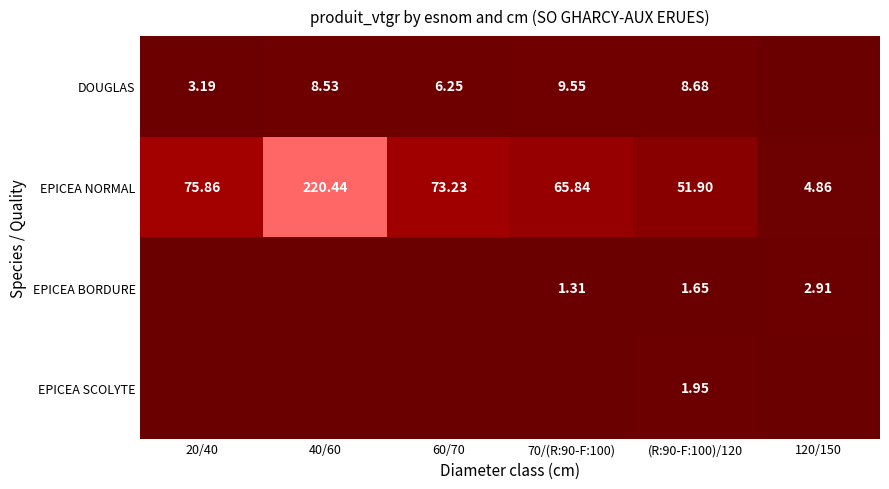

Is it true that EPICEA NORMAL equals 1.7 at 120/150?

False